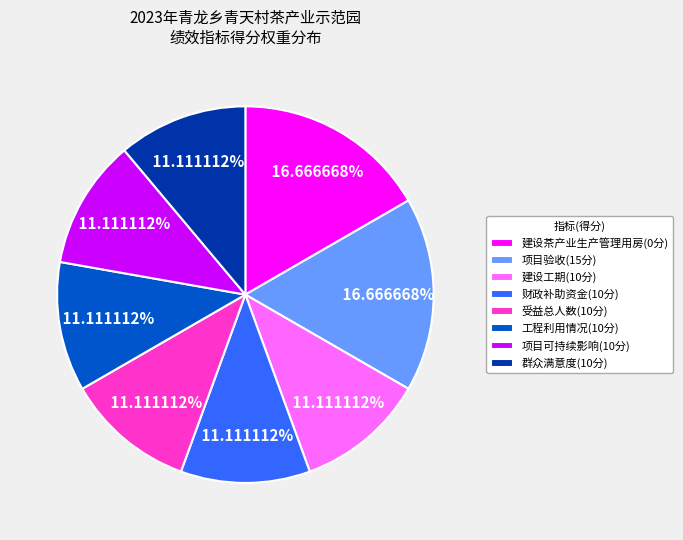

Between 财政补助资金 and 建设茶产业生产管理用房, which is larger?

建设茶产业生产管理用房